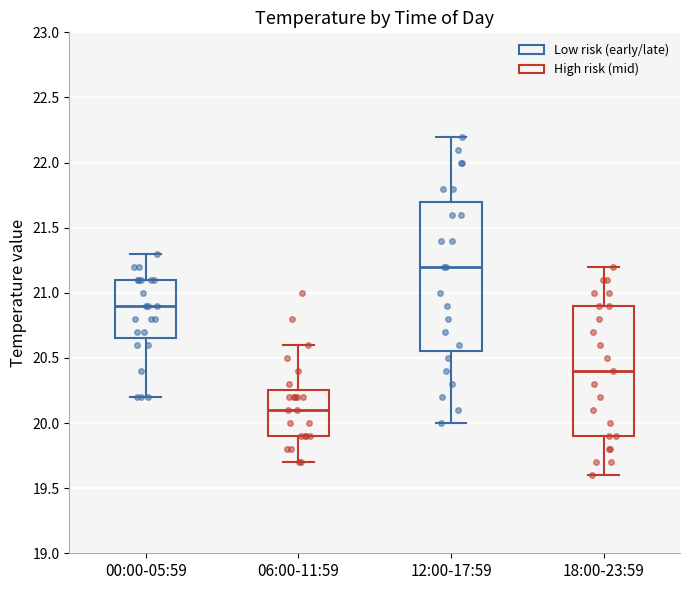

Which box's median line is the lowest?

06:00-11:59